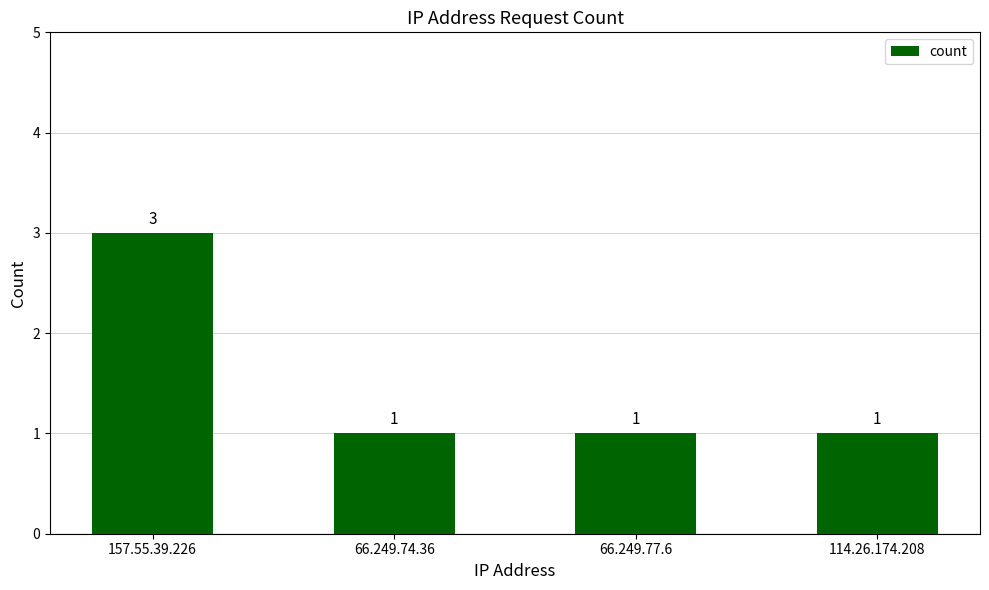

How many data points are above 1?

1